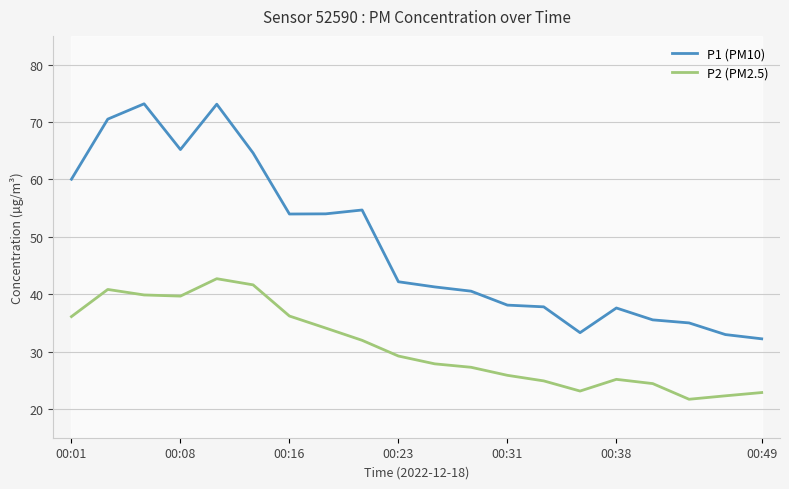

True or false: P1 (PM10) and P2 (PM2.5) intersect in this chart.

False